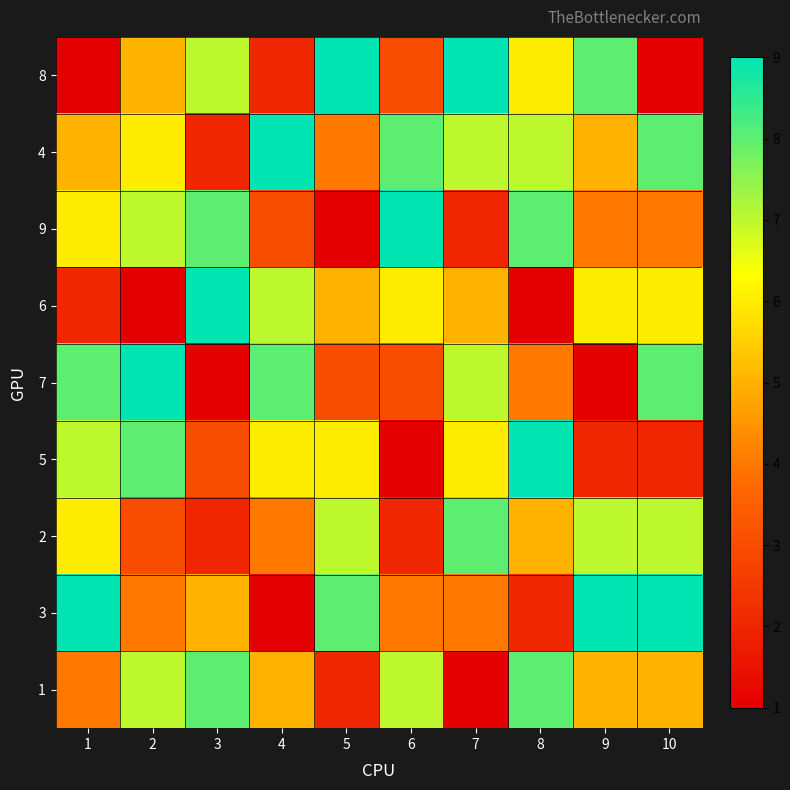

Rank the series at 9 from lowest to highest value.

7, 5, 9, 4, 1, 6, 2, 8, 3